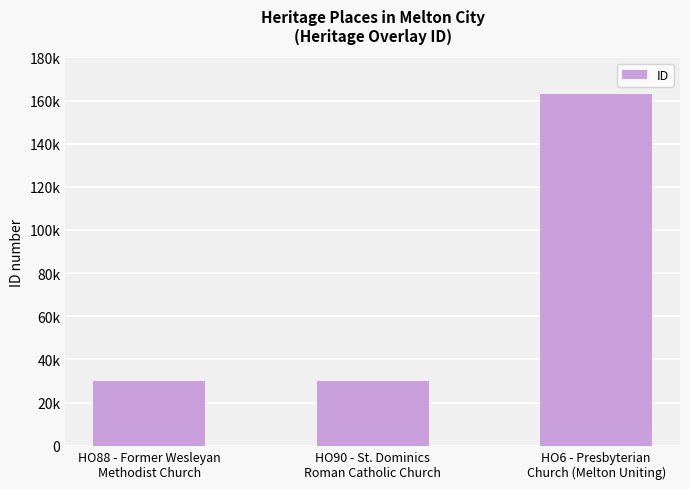

Reading left to right, list all the values displayed in this chart.

30199	30201	162927